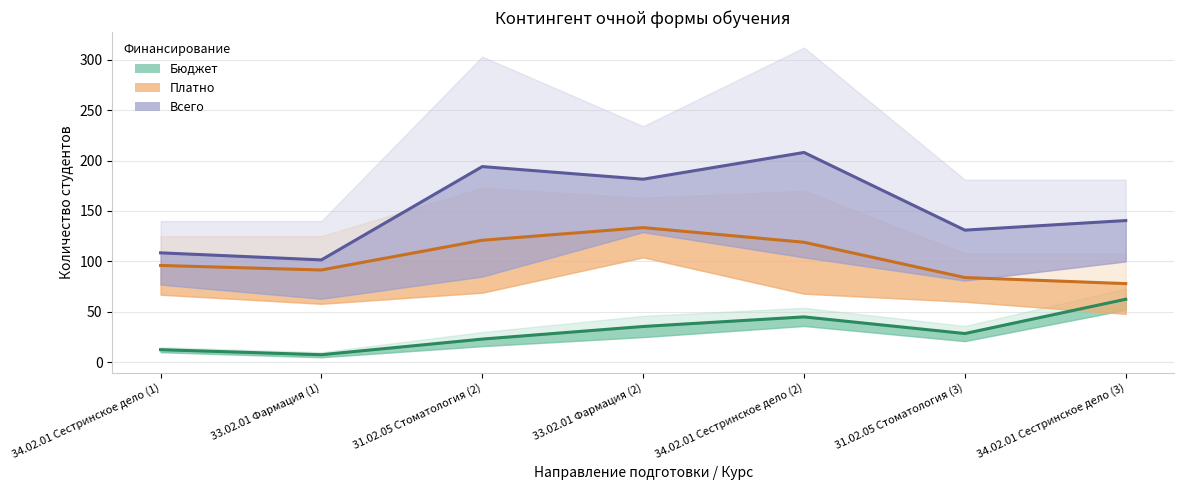

How many interior local valleys does the Платно series have?

1